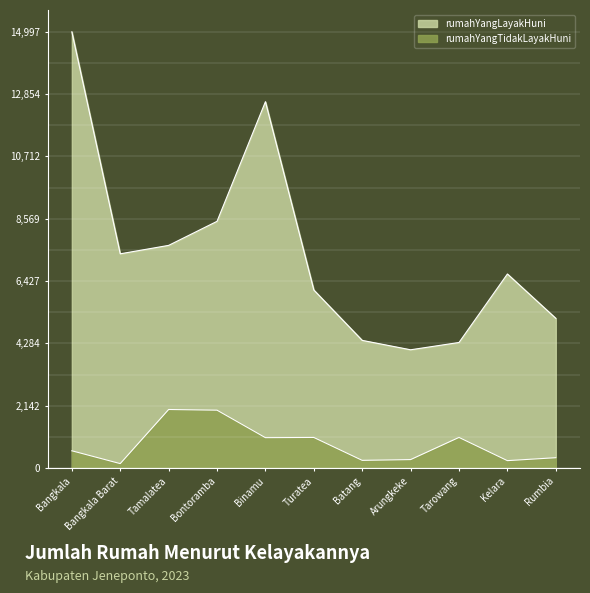

At which category does rumahYangLayakHuni reach its first local valley?

Bangkala Barat